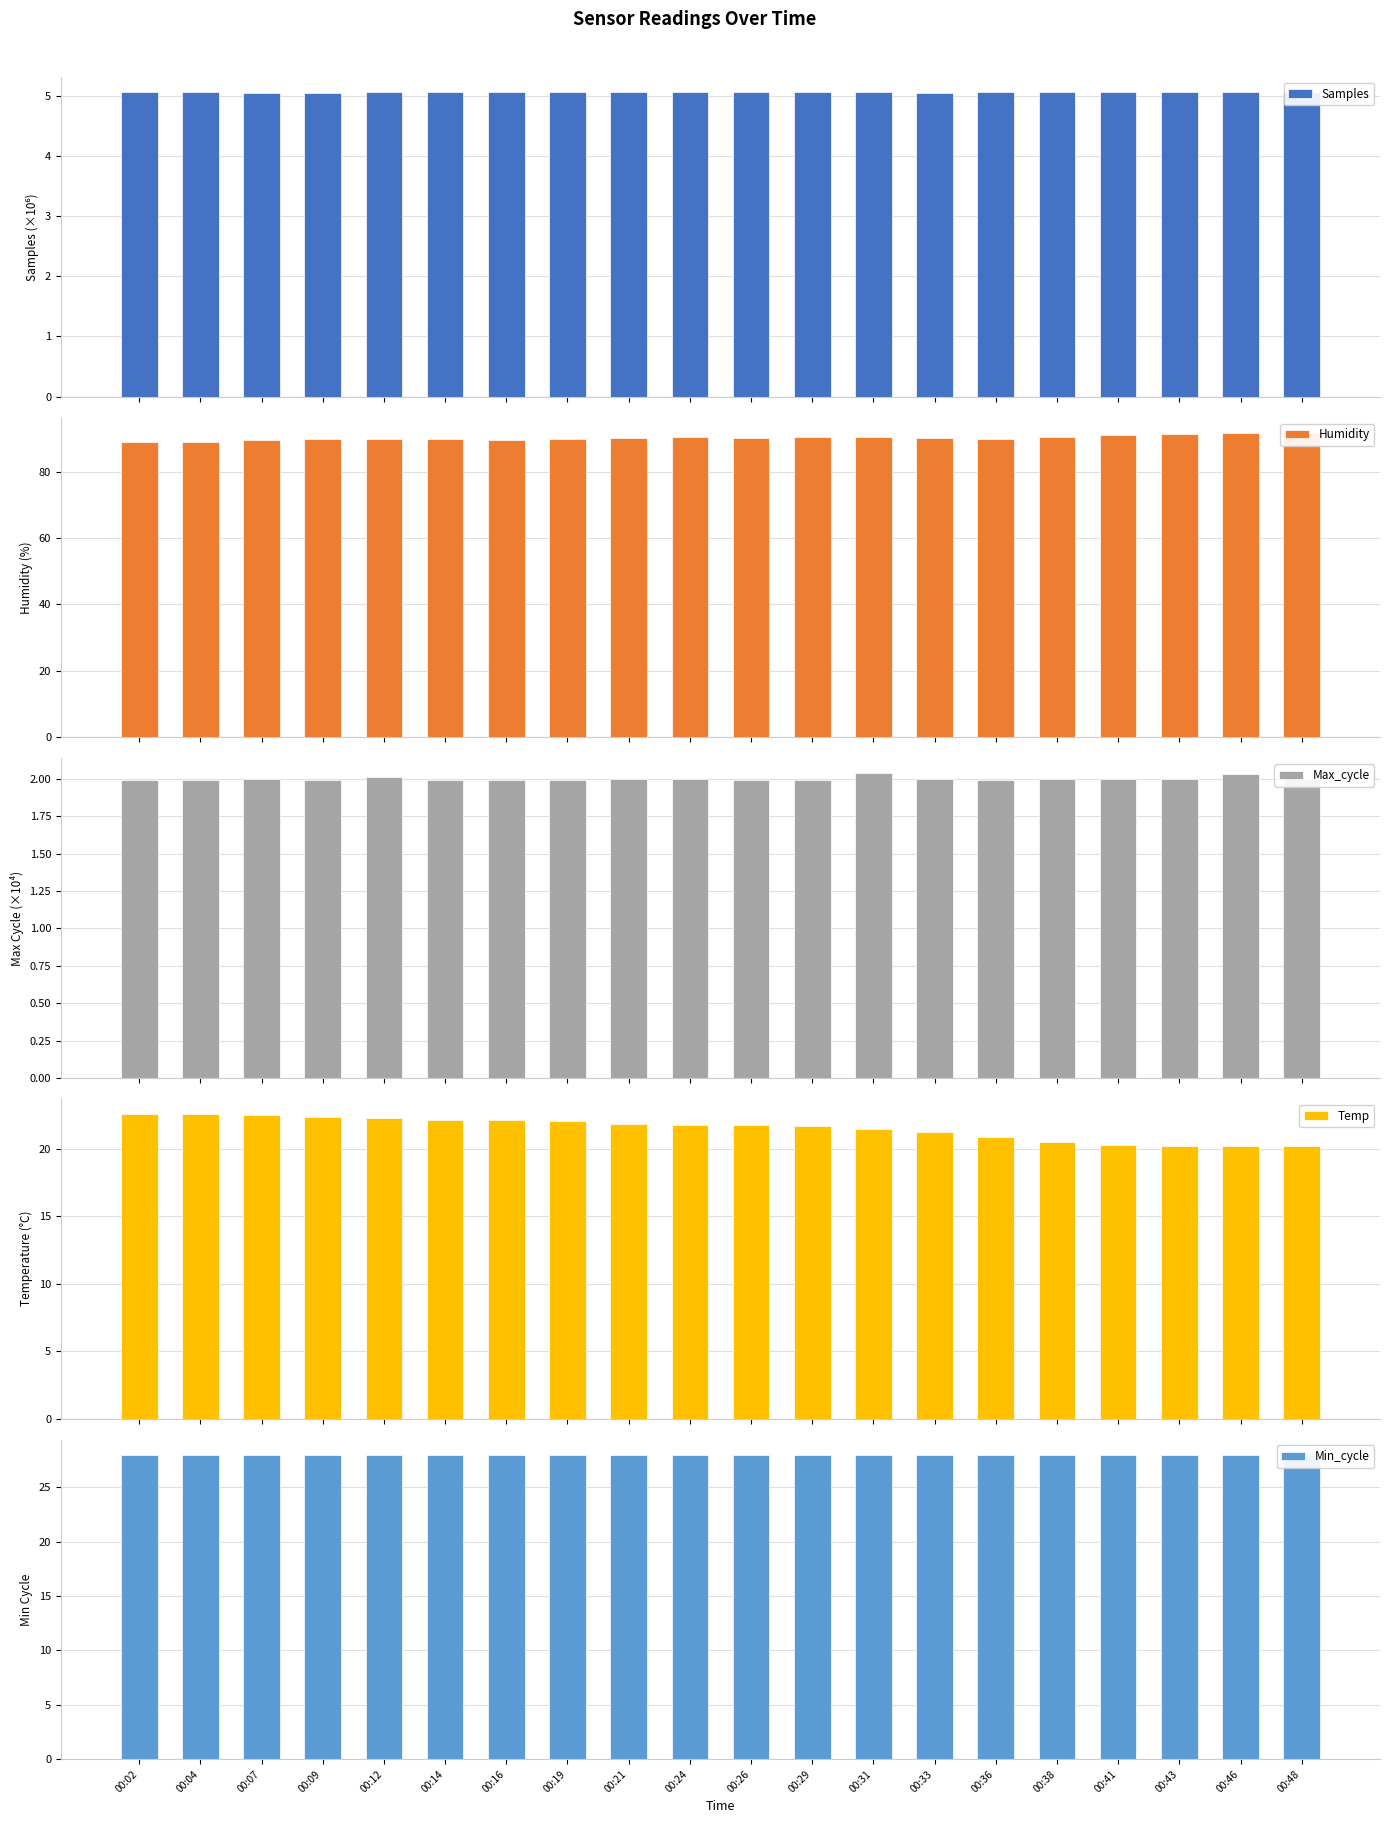

Which has a higher value, 00:26 or 00:46?

00:26